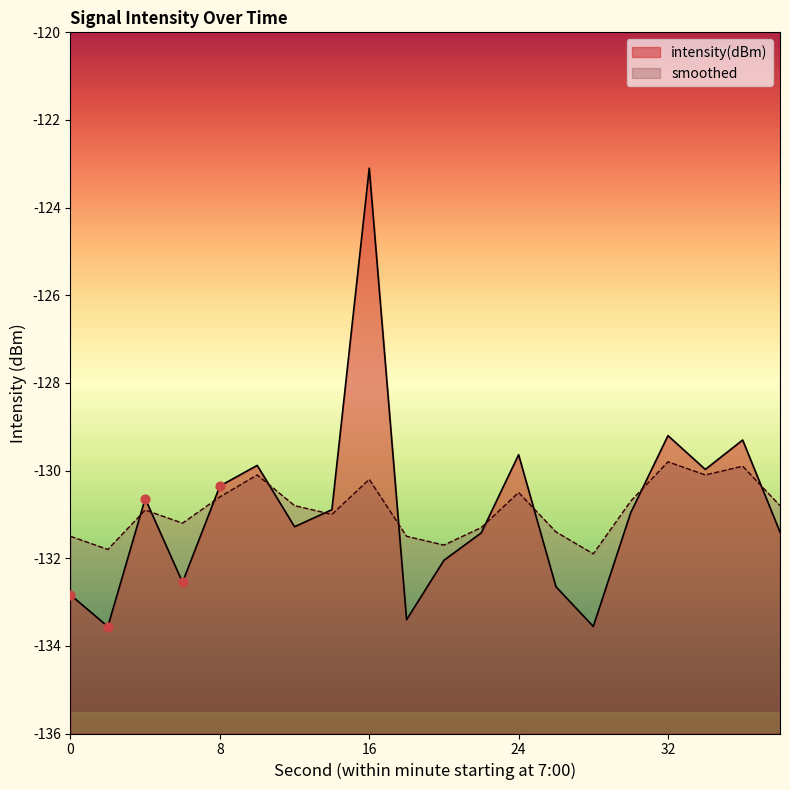

At how many categories does at least one series exceed -126?

1